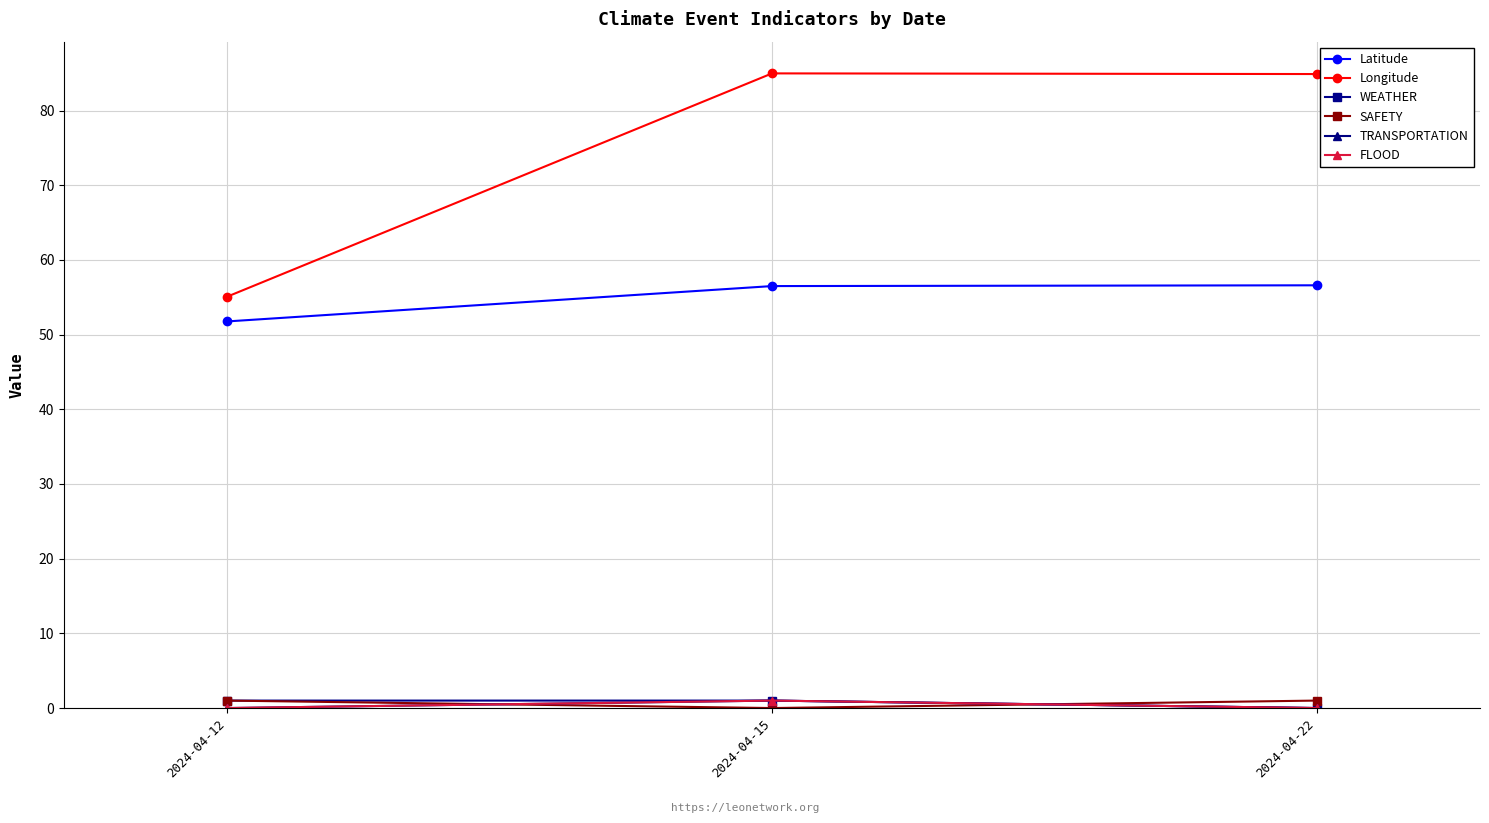

Reading left to right, list all the values displayed in this chart.

Latitude: 51.8	56.5	56.6
Longitude: 55.1	85.0	84.9
WEATHER: 1.0	1.0	0.0
SAFETY: 1.0	0.0	1.0
TRANSPORTATION: 0.0	1.0	0.0
FLOOD: 0.0	1.0	0.0